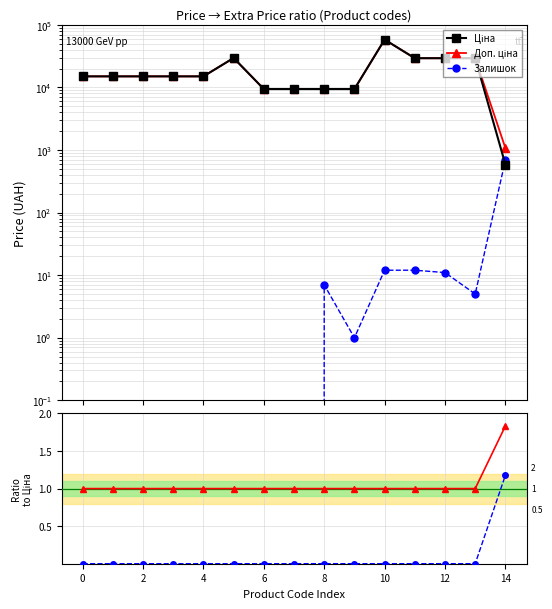

The Ціна series shows 29294.9 at 13. True or false?

True